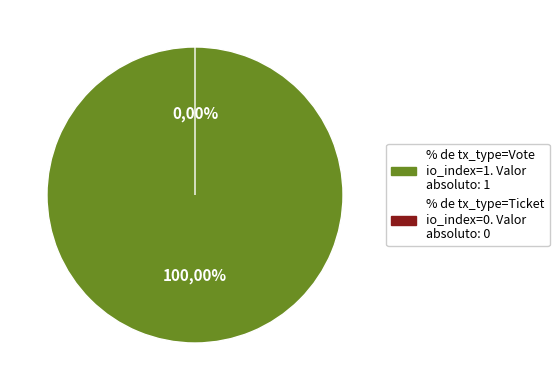

What is the largest slice in the pie chart?

Vote (io_index=1)